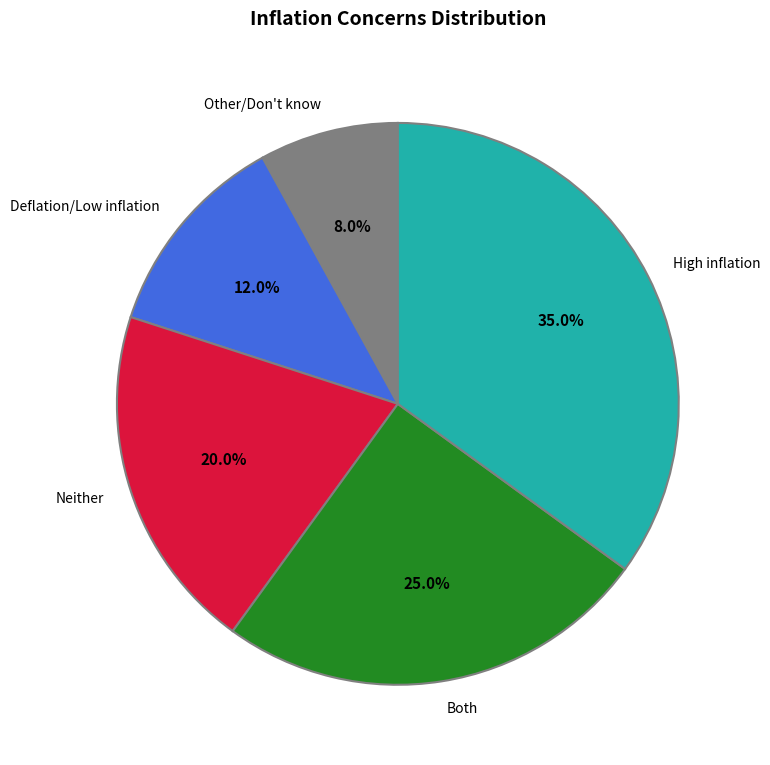

How many slices are in this pie chart?

5